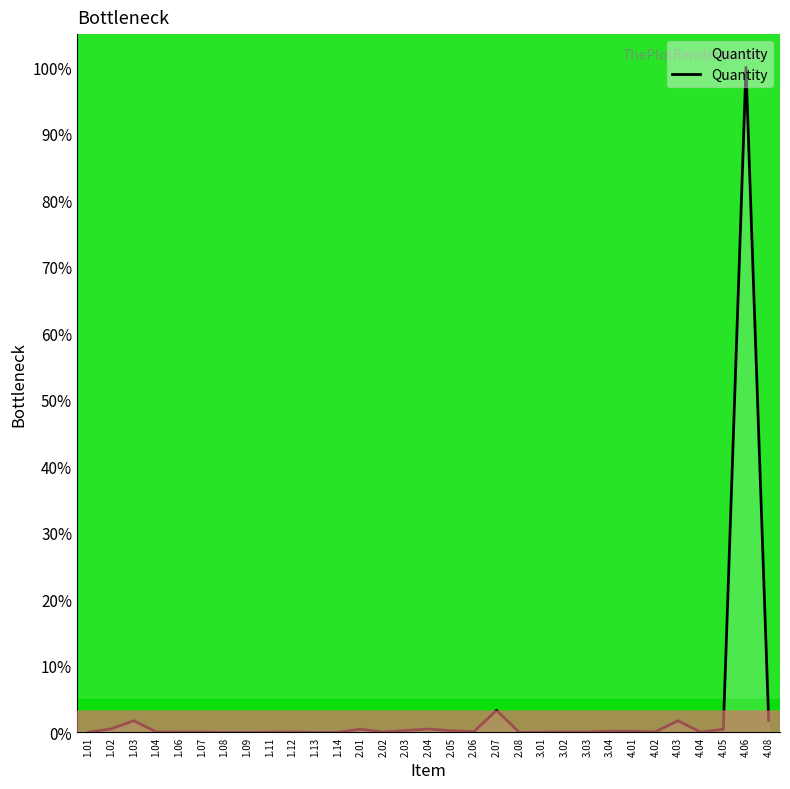

Is it true that the value at 1.12 is 0.0?

True